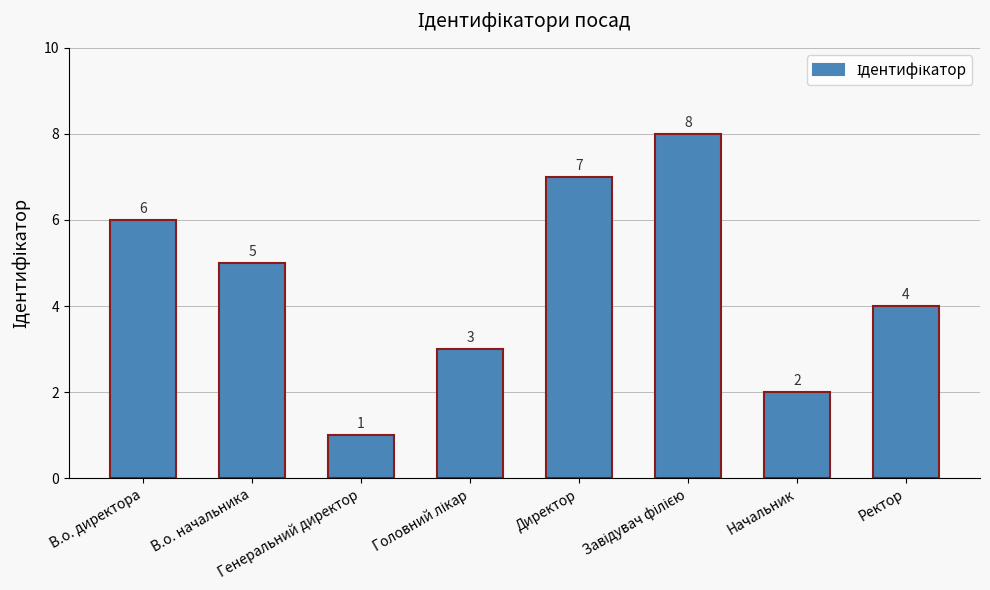

What is the greatest value displayed?

8